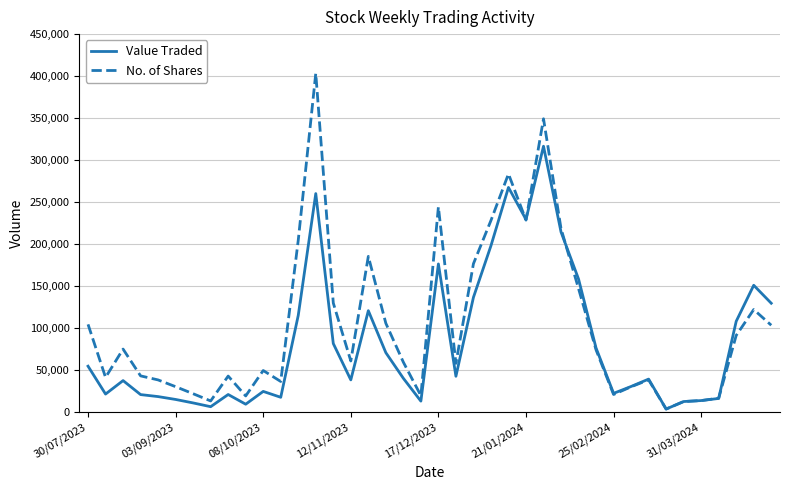

Which series has the largest total across all categories?

No. of Shares